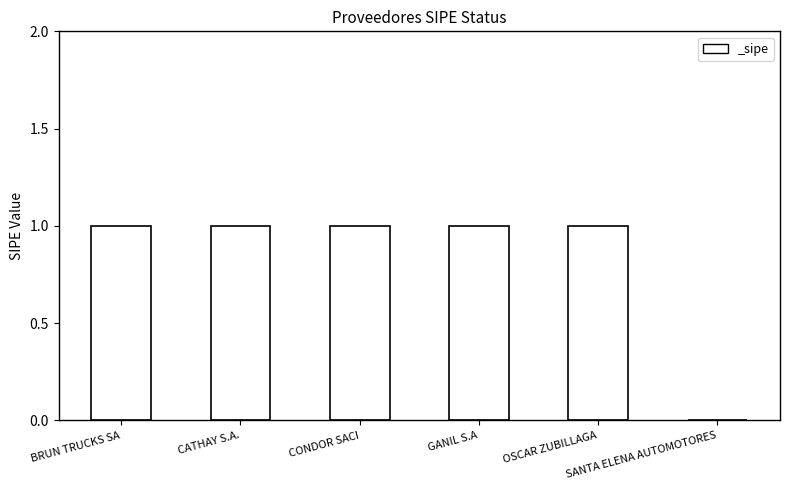

Reading left to right, what are all the values shown in this chart?

BRUN TRUCKS SA=1	CATHAY S.A.=1	CONDOR SACI=1	GANIL S.A=1	OSCAR ZUBILLAGA=1	SANTA ELENA AUTOMOTORES=0